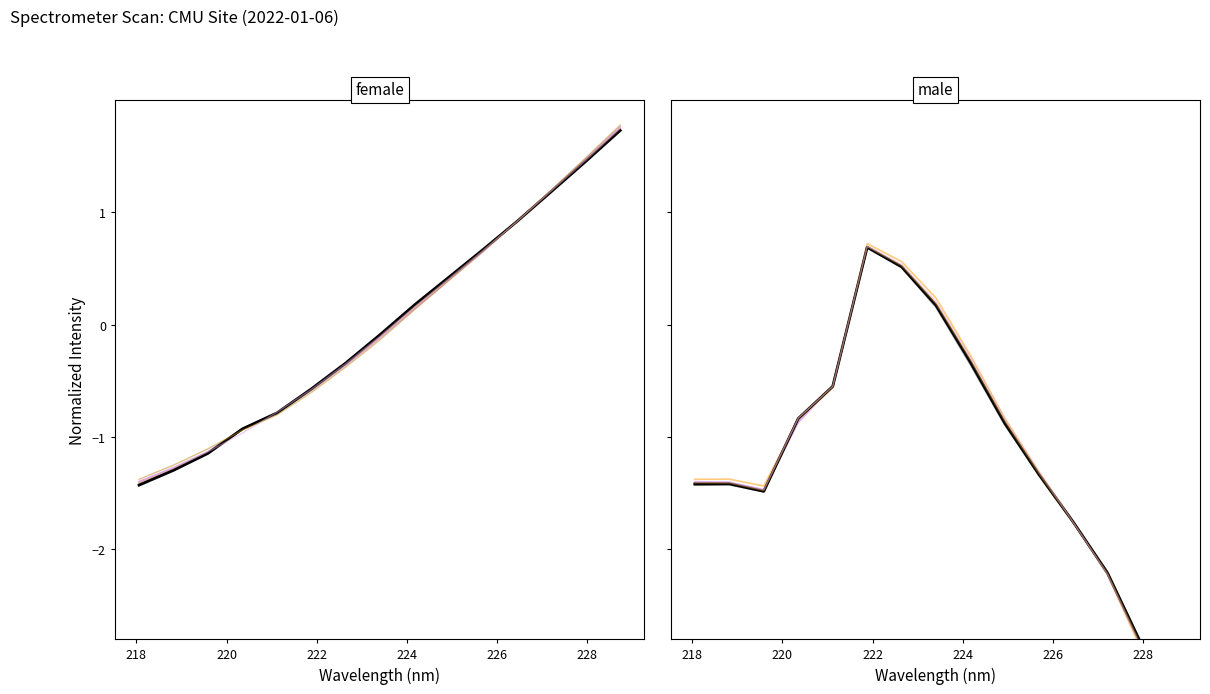

Which series ends up on top after the final intersection of line_4 and line_1?

line_4